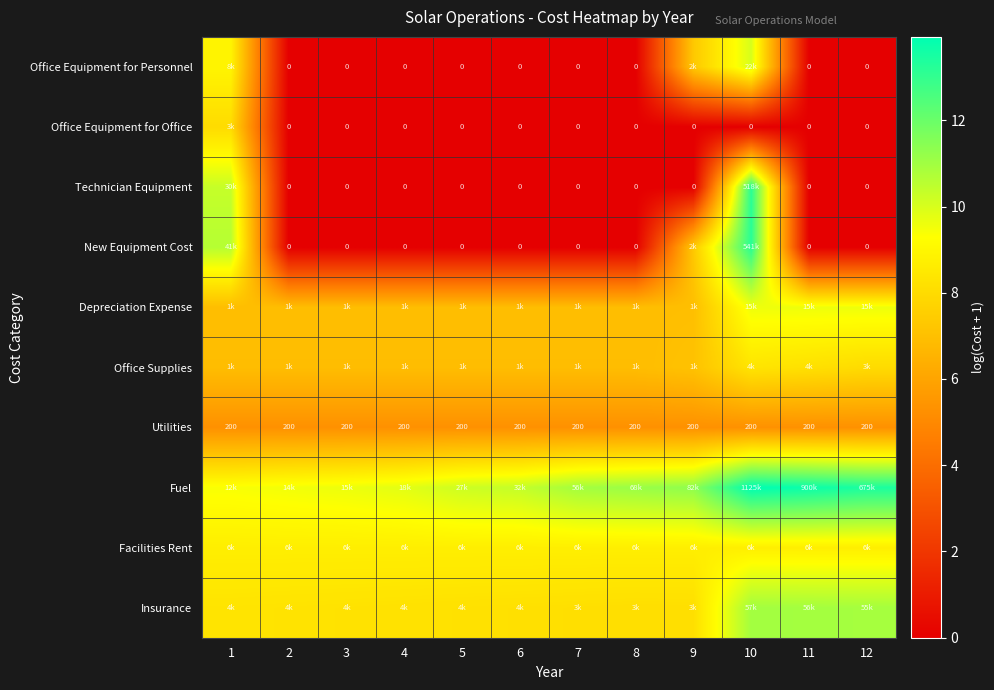

How many data points in row_3 are above 0?

3